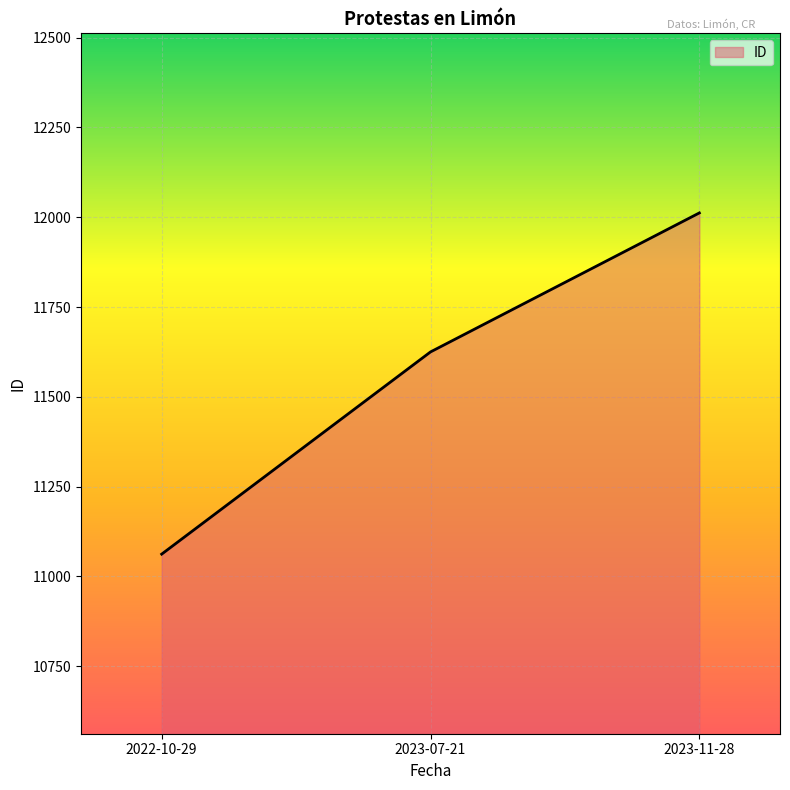

What is the maximum value shown in the chart?

12012